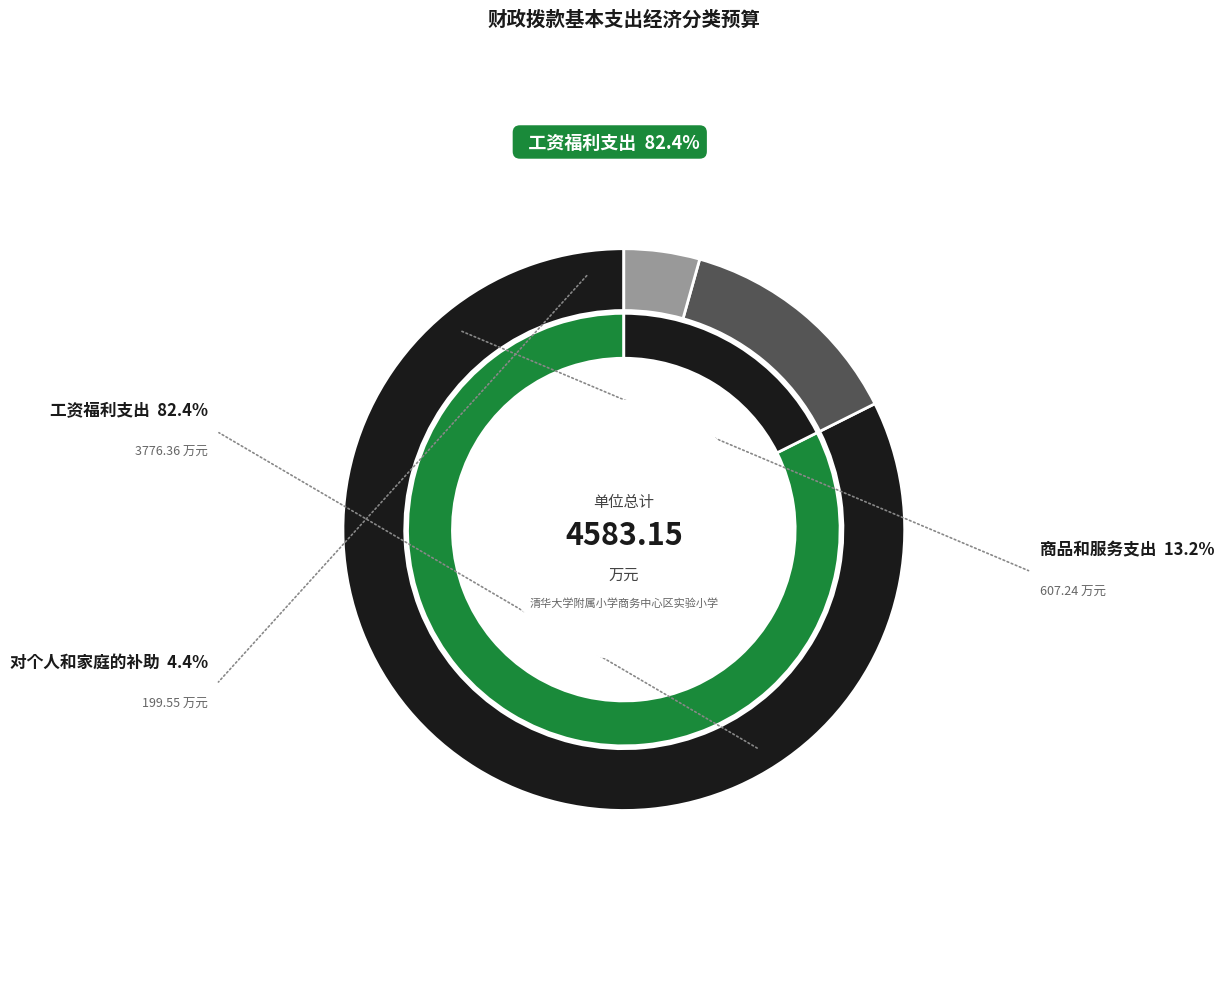

Which slice is the largest?

工资福利支出